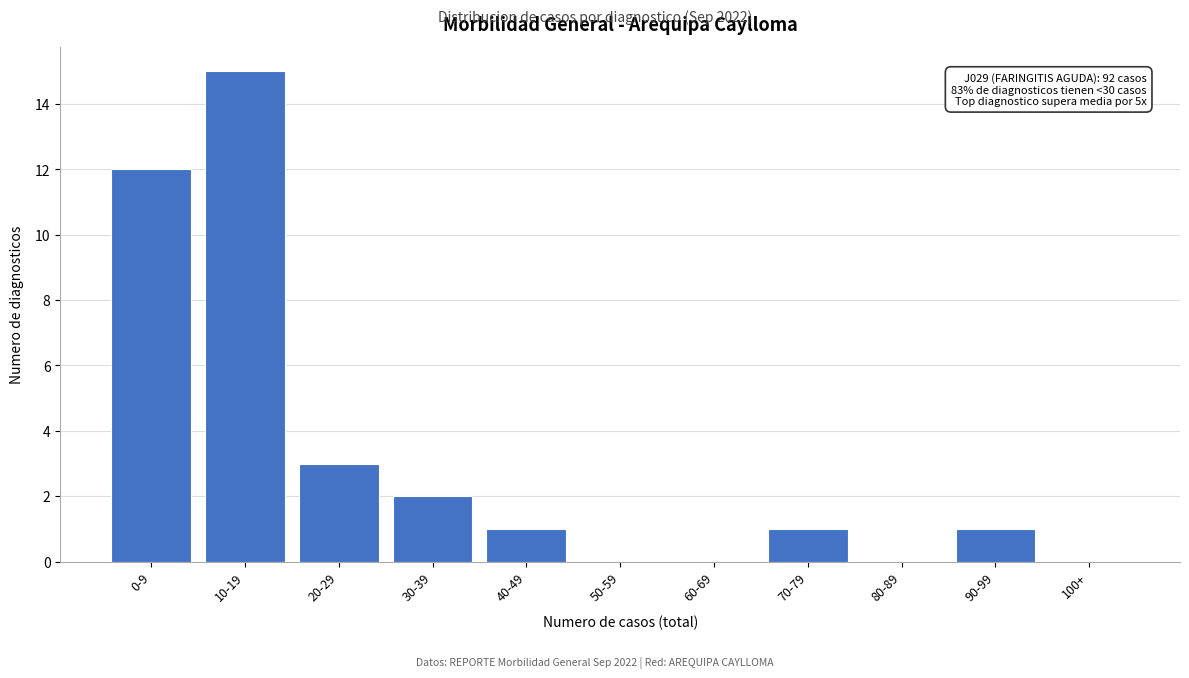

Reading left to right, list all the values displayed in this chart.

0-9=12	10-19=15	20-29=3	30-39=2	40-49=1	50-59=0	60-69=0	70-79=1	80-89=0	90-99=1	100+=0